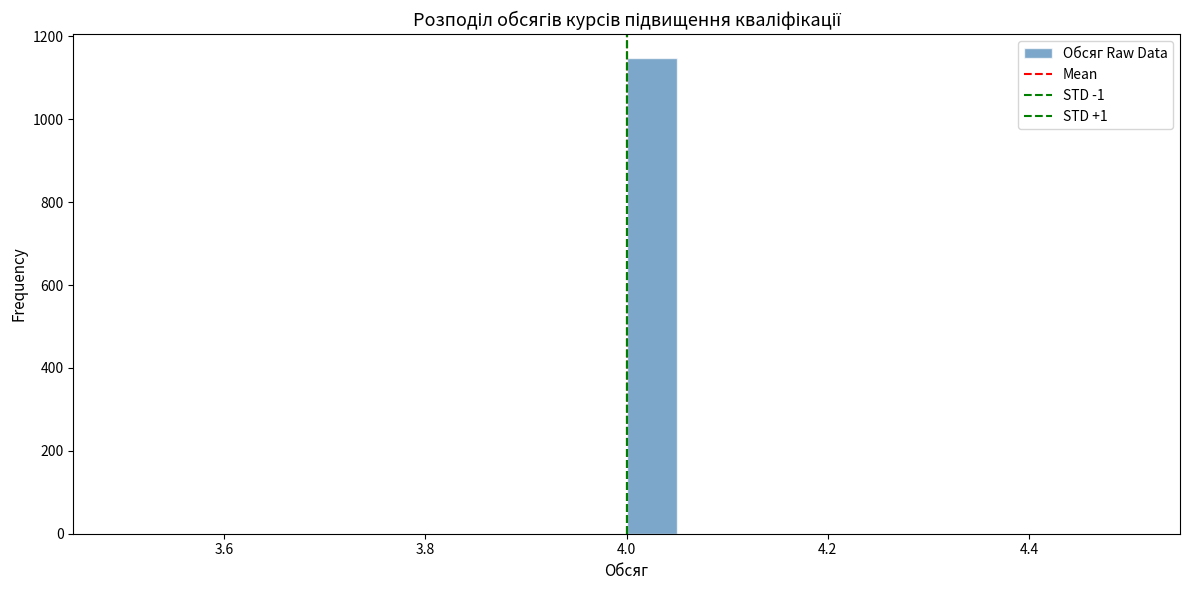

Read against the x-axis, roughly where is the centre of the tallest bar?

4.02